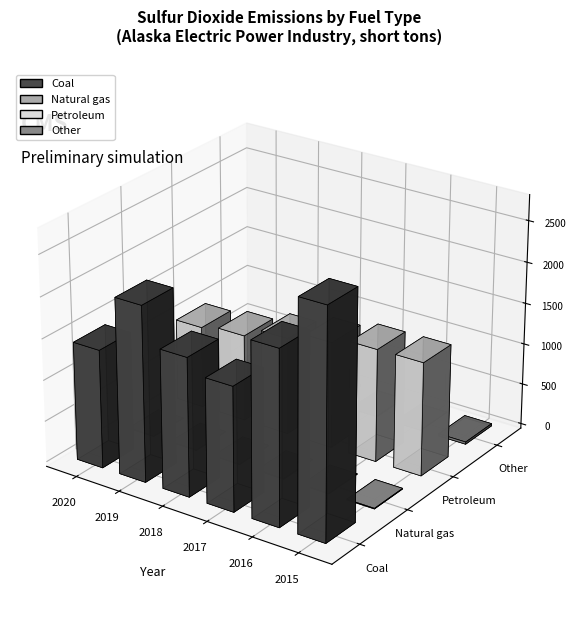

At 2018, list the series in order from smallest to largest.

Natural gas, Other, Petroleum, Coal